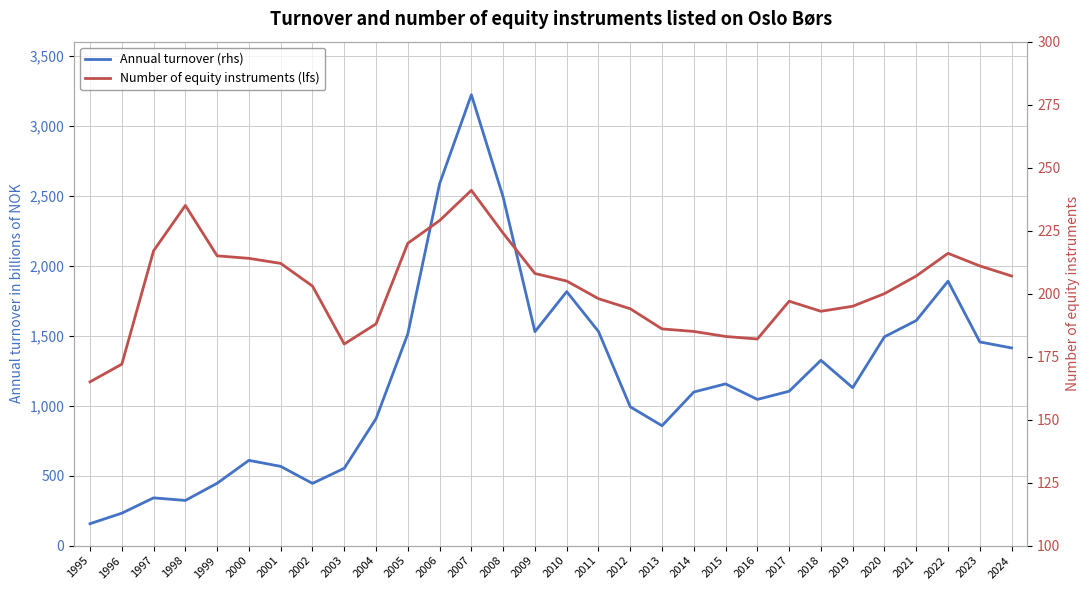

What is the sum of the Annual turnover (rhs) values at 2019 and 2012?

2119.5